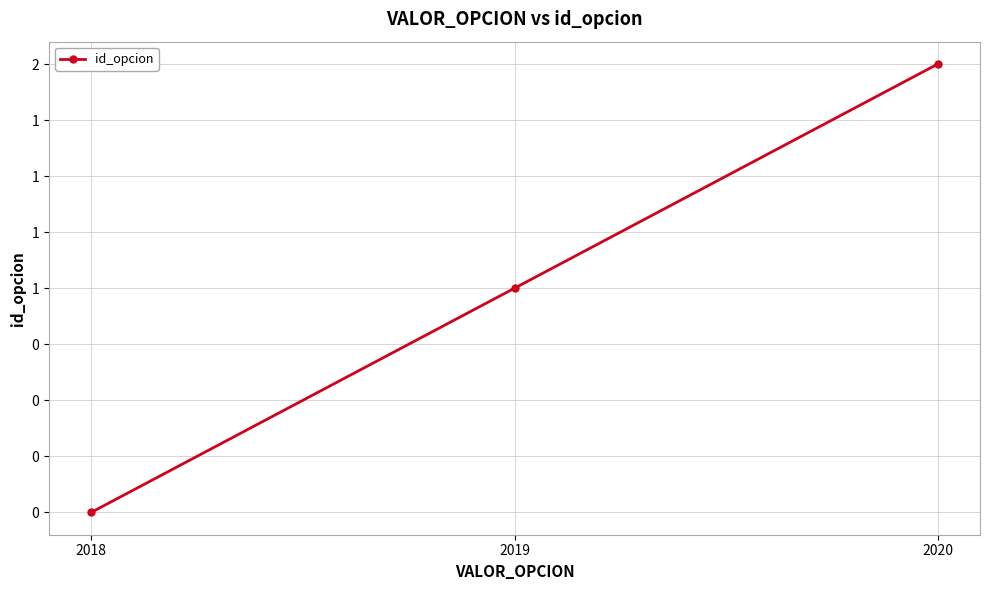

Does the chart have visible grid lines?

Yes